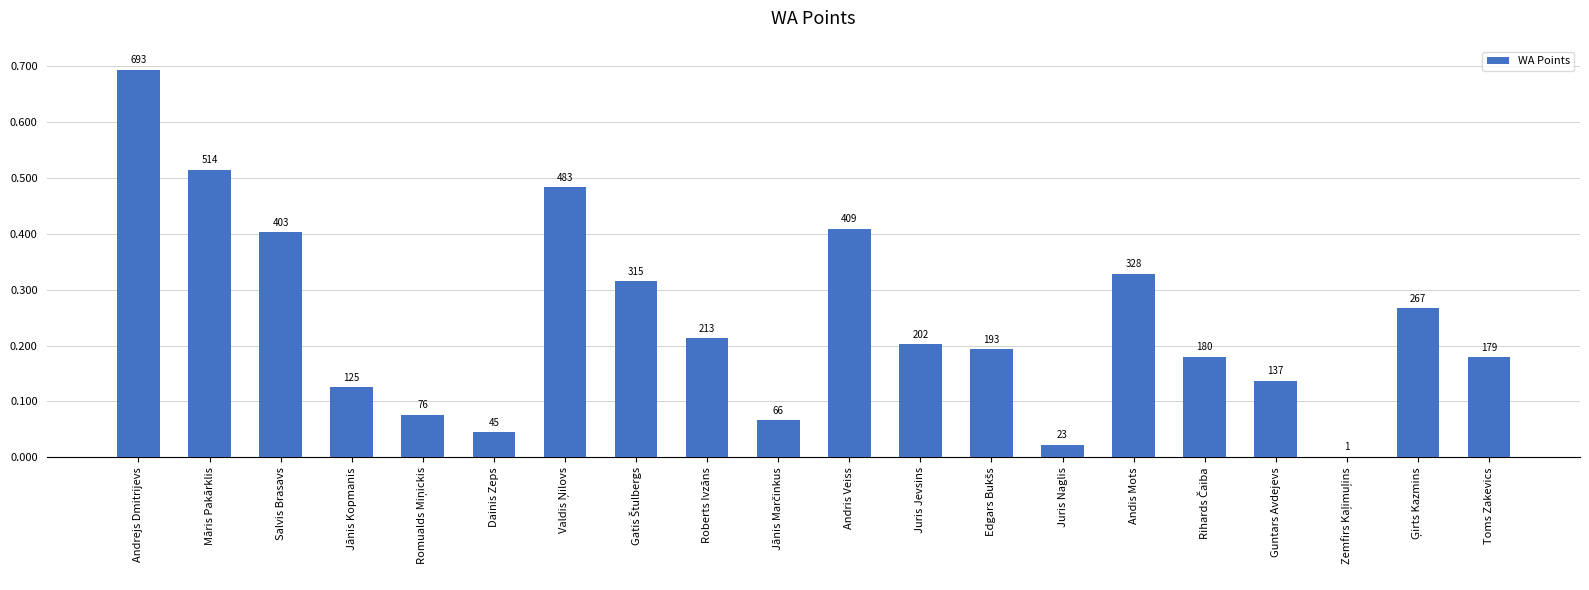

At which label does the data first exceed 202?

Andrejs Dmitrijevs